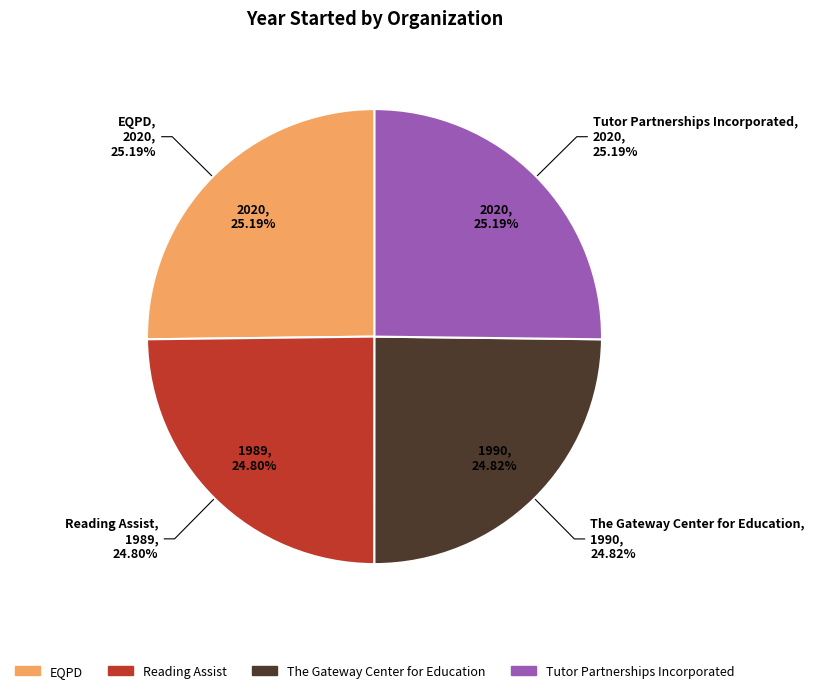

Count the number of slices in the pie.

4